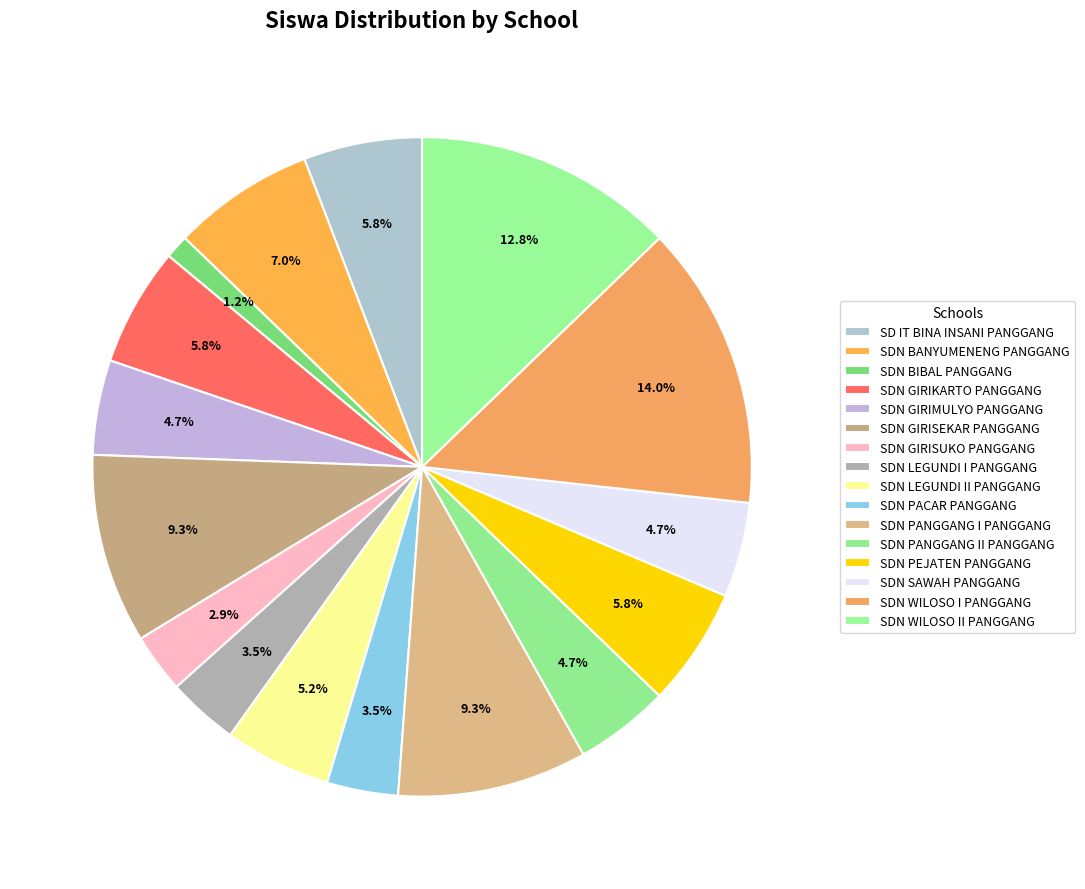

Is there any slice that represents more than half of the pie?

No